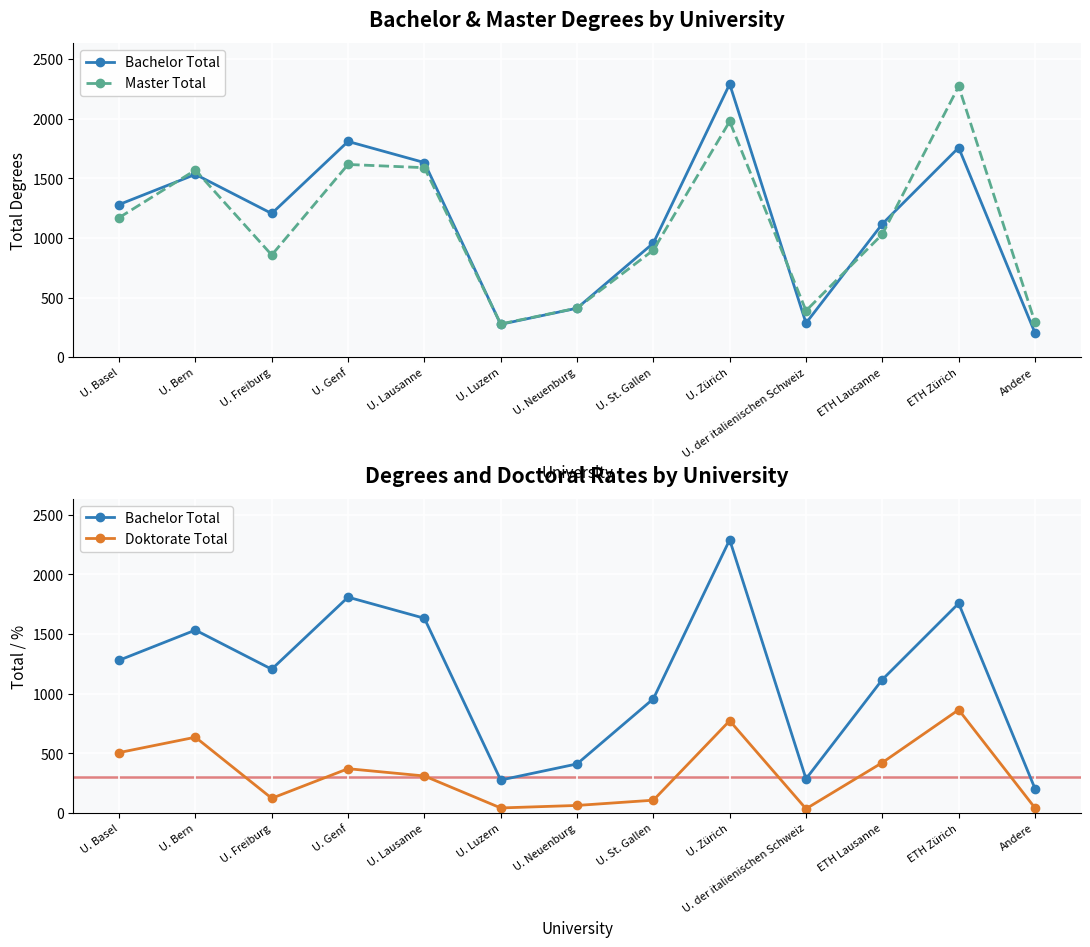

True or false: Master Total has more than 2 interior local peaks.

True